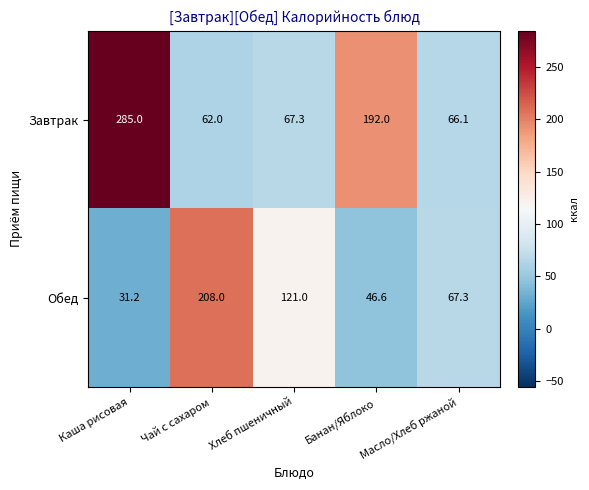

Rank the series at Чай с сахаром from lowest to highest value.

Завтрак, Обед